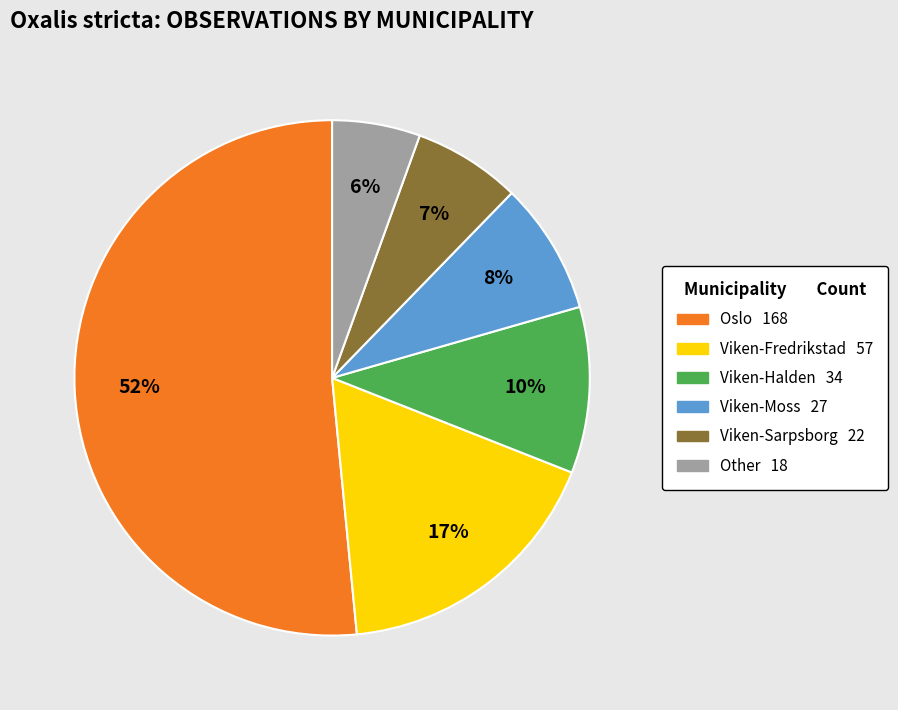

How many slices are in this pie chart?

6